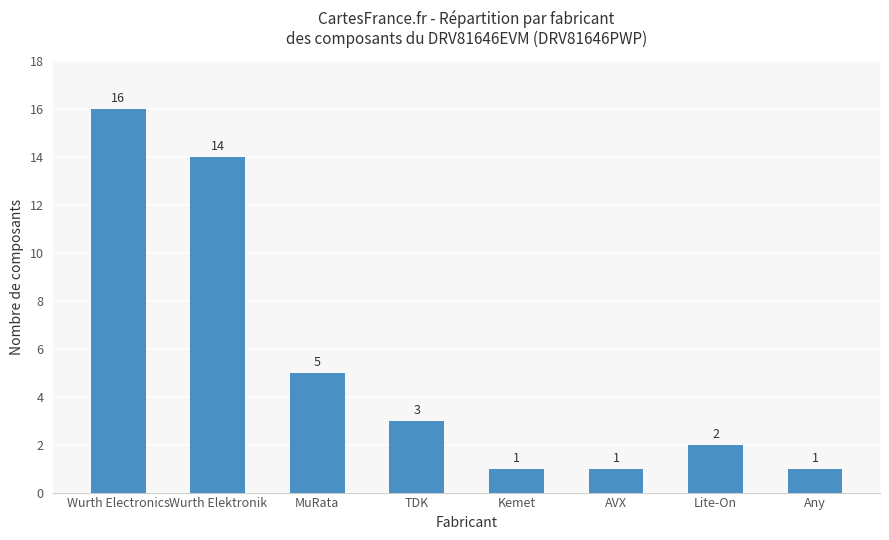

Reading left to right, list all the values displayed in this chart.

Wurth Electronics=16	Wurth Elektronik=14	MuRata=5	TDK=3	Kemet=1	AVX=1	Lite-On=2	Any=1